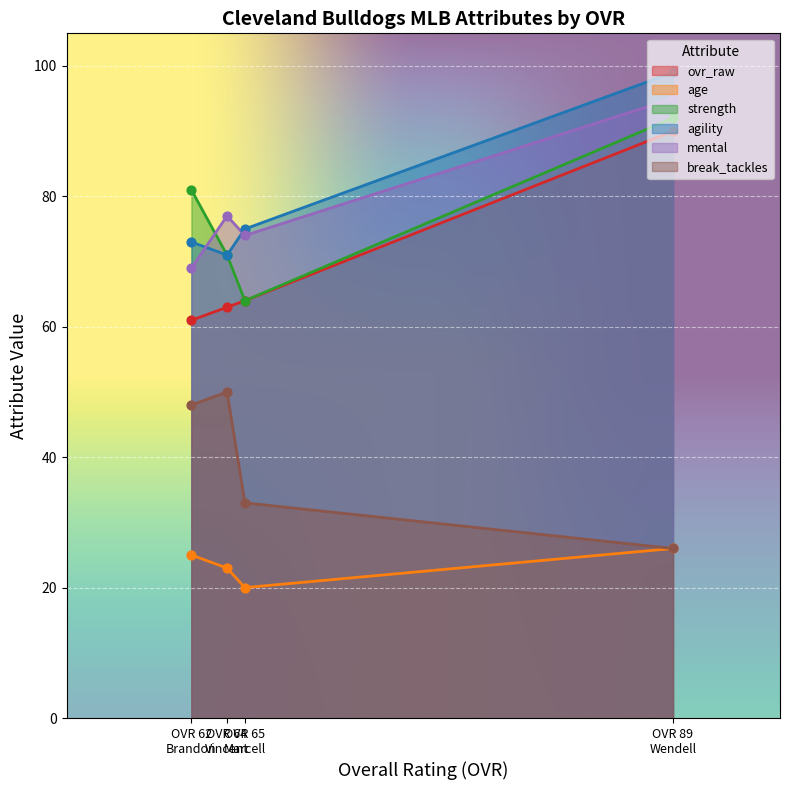

Which series reaches the minimum Y coordinate?

age